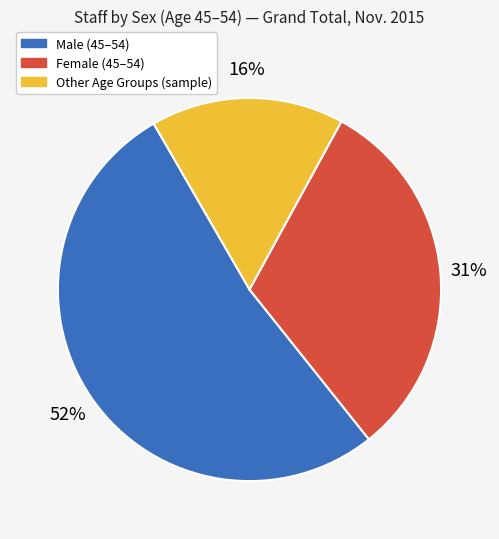

What is the ratio of the value at Other Age Groups (sample) to the value at Female (45–54)?

0.5